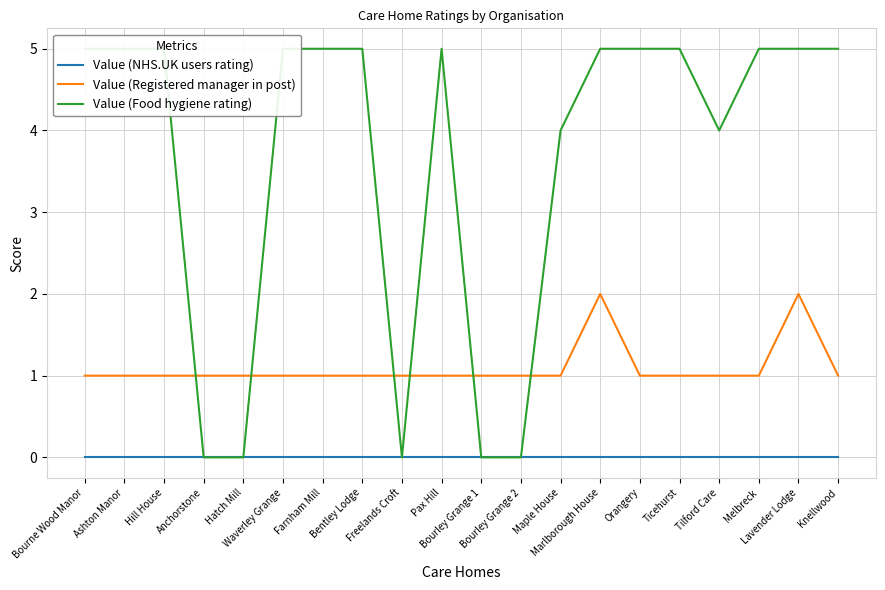

What position from the left is Melbreck?

18